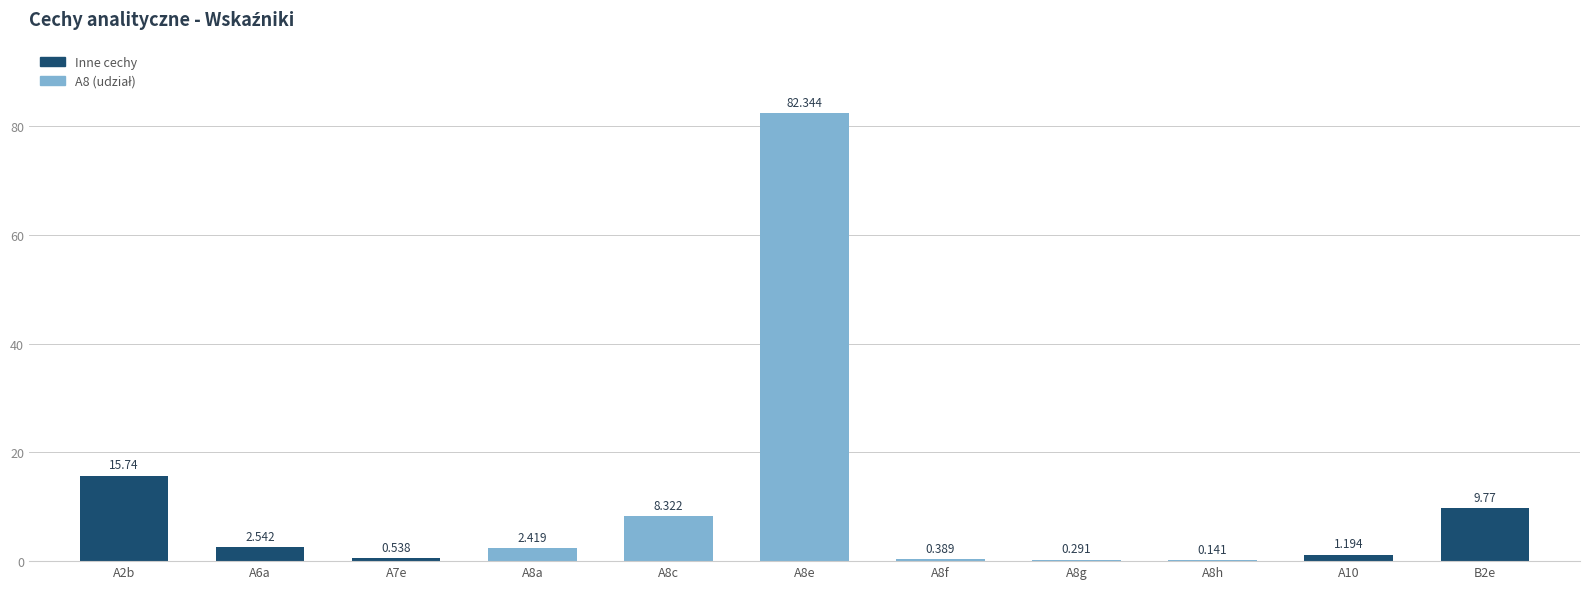

What position from the left is A8f?

7